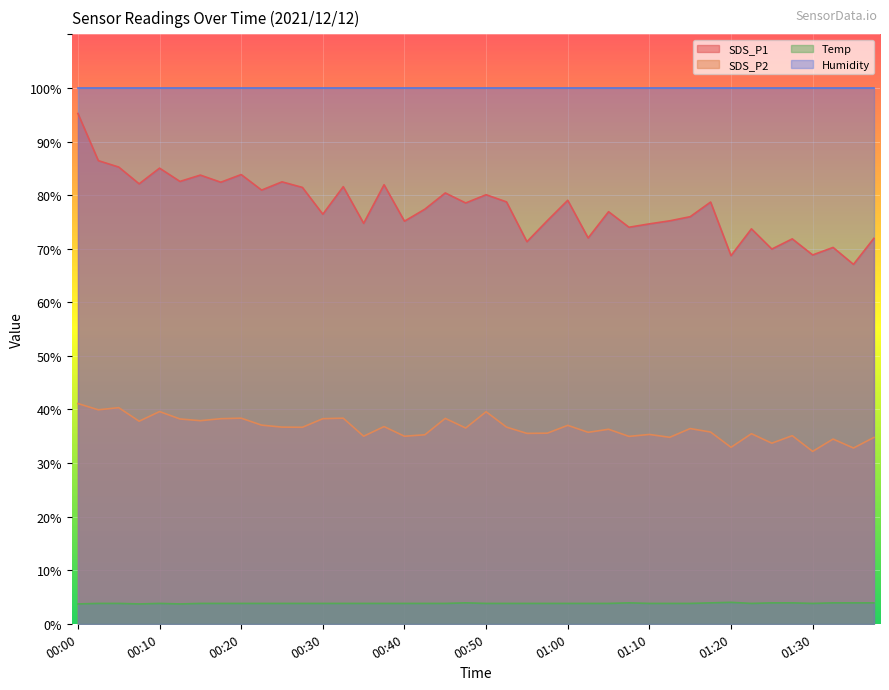

How many categories are shown in the chart?

40